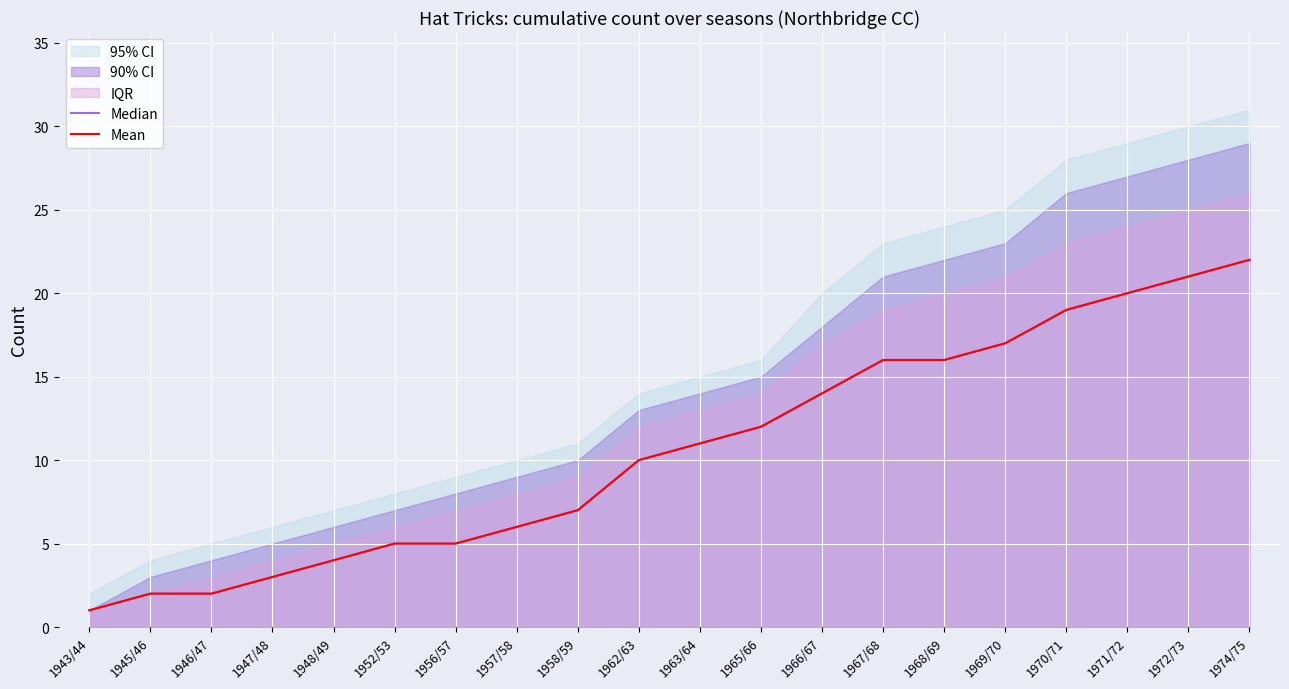

The Mean series shows 14 at 1972/73. True or false?

False